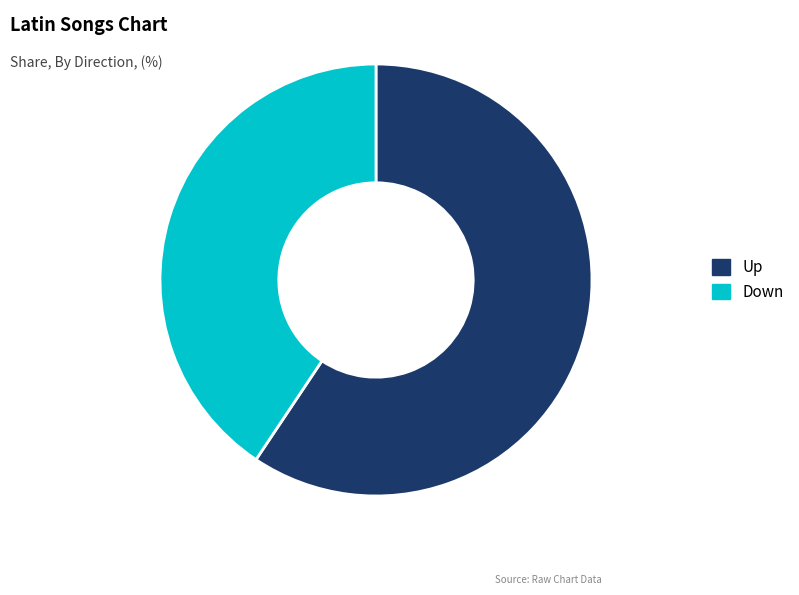

Approximately how many times larger is the value at Down compared to Up?

0.7